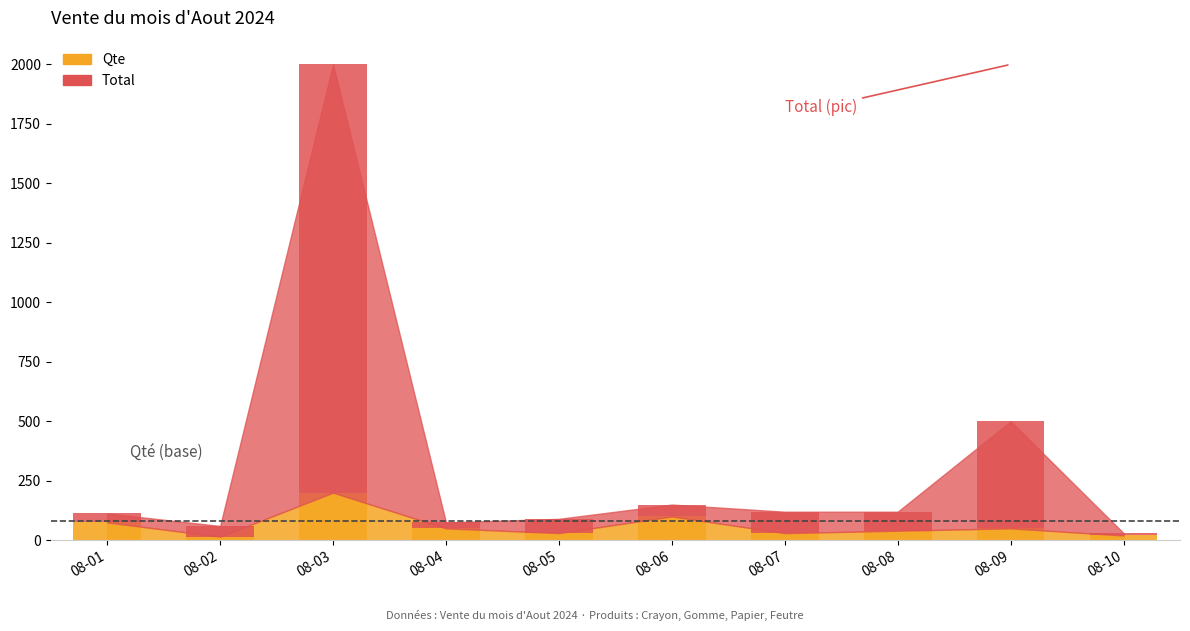

How many bars are there in total?

20